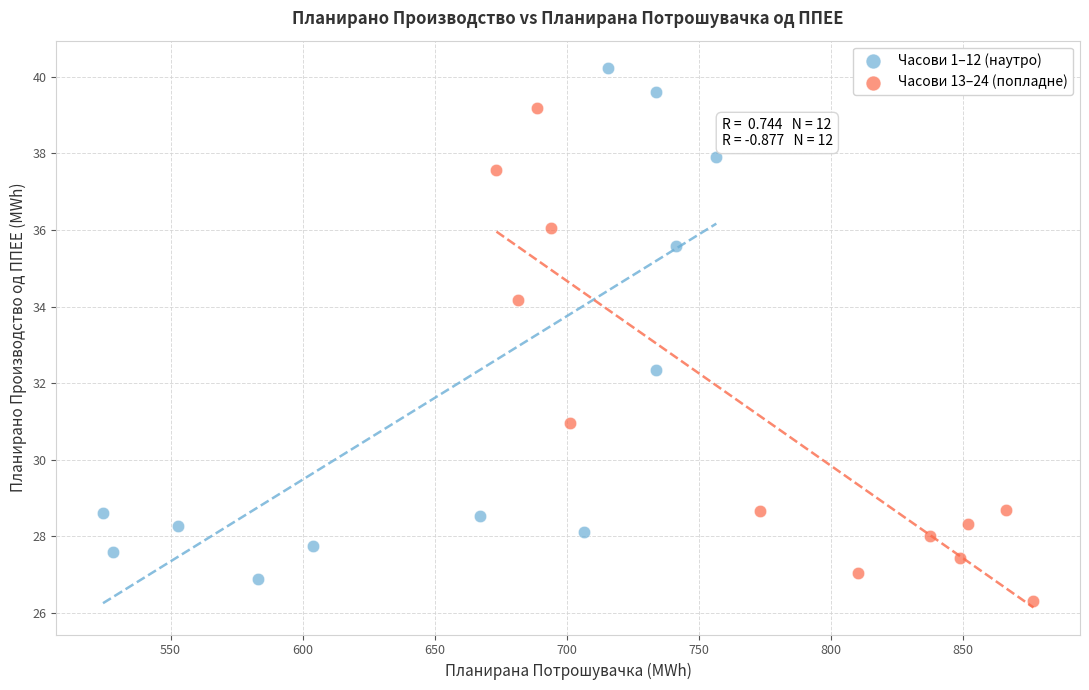

Which series reaches the maximum Y coordinate?

Часови 1–12 (наутро)